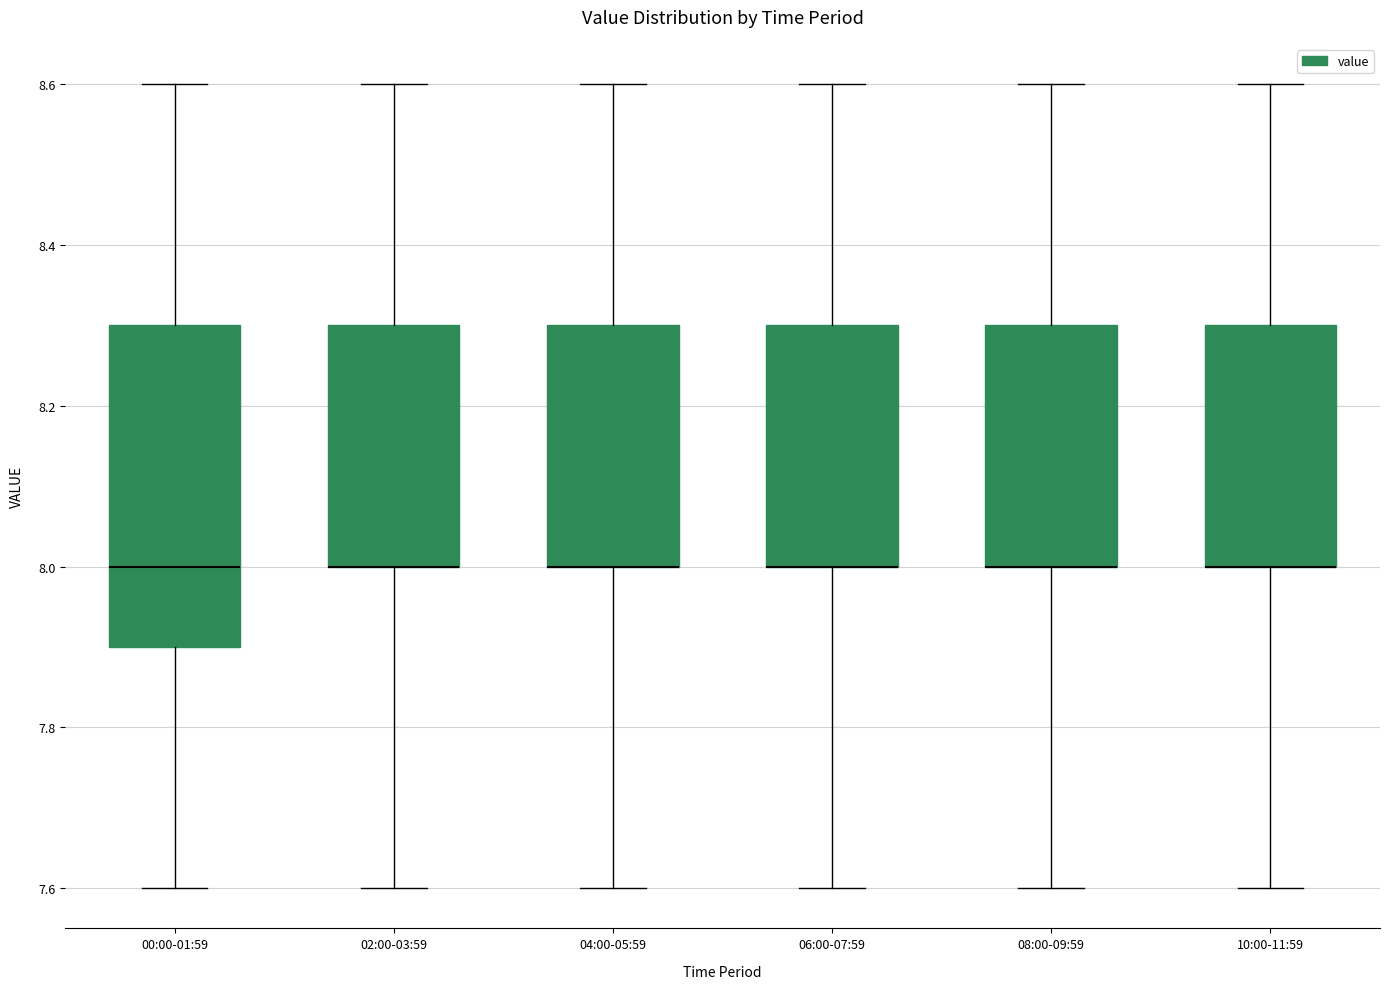

Which box is the tallest, from its lower edge to its upper edge?

00:00-01:59